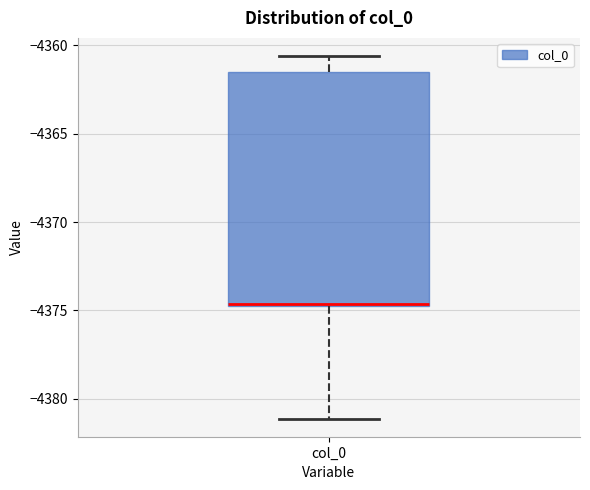

Where is the upper edge of the box for col_0 on the y-axis? The values are not printed on the chart, so give them approximately, as read against the axis.

-4361.5